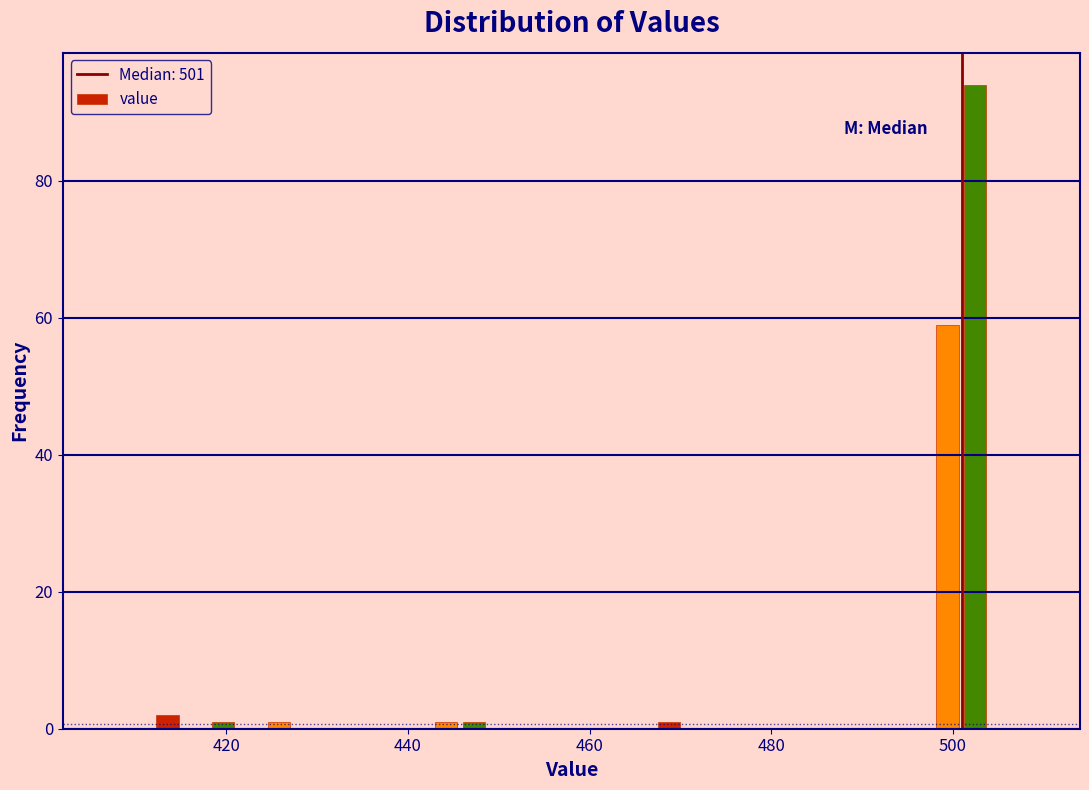

Around what value on the x-axis is the tallest bar? Give the approximate position of its centre, as read against the axis.

502